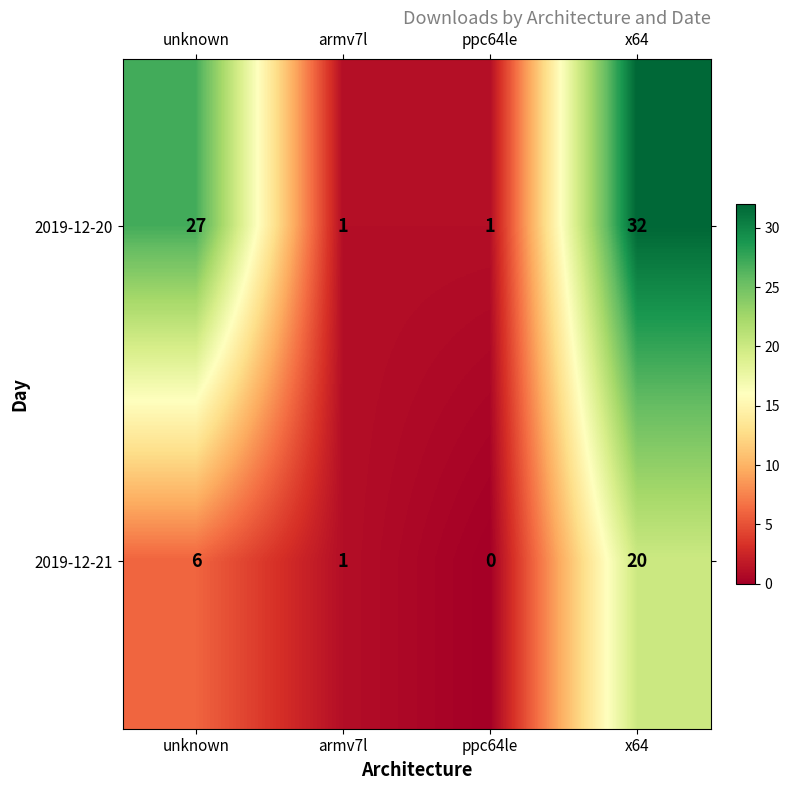

Rank the series at ppc64le from highest to lowest value.

2019-12-20, 2019-12-21